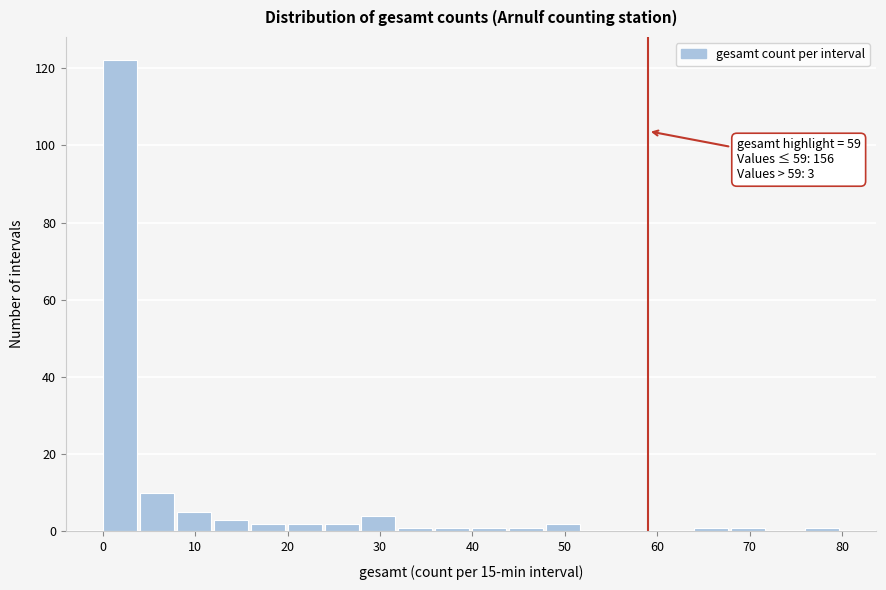

Over which range of the x-axis is the bar tallest?

0 to 4